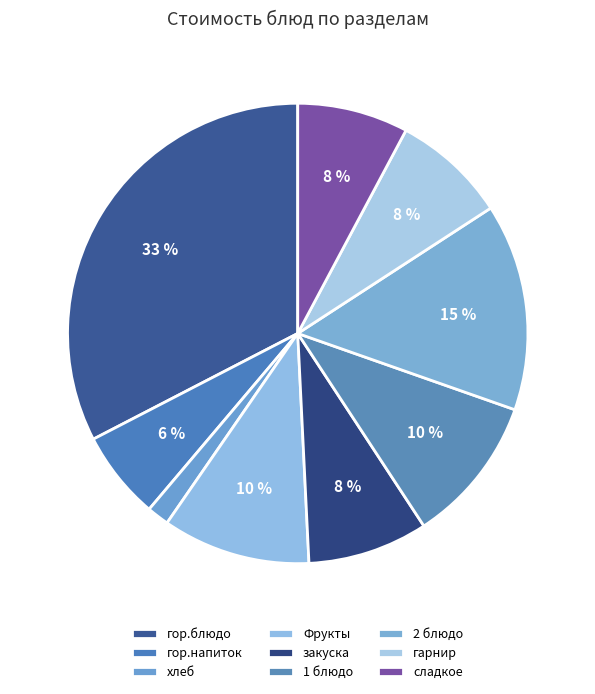

Count the number of slices in the pie.

9